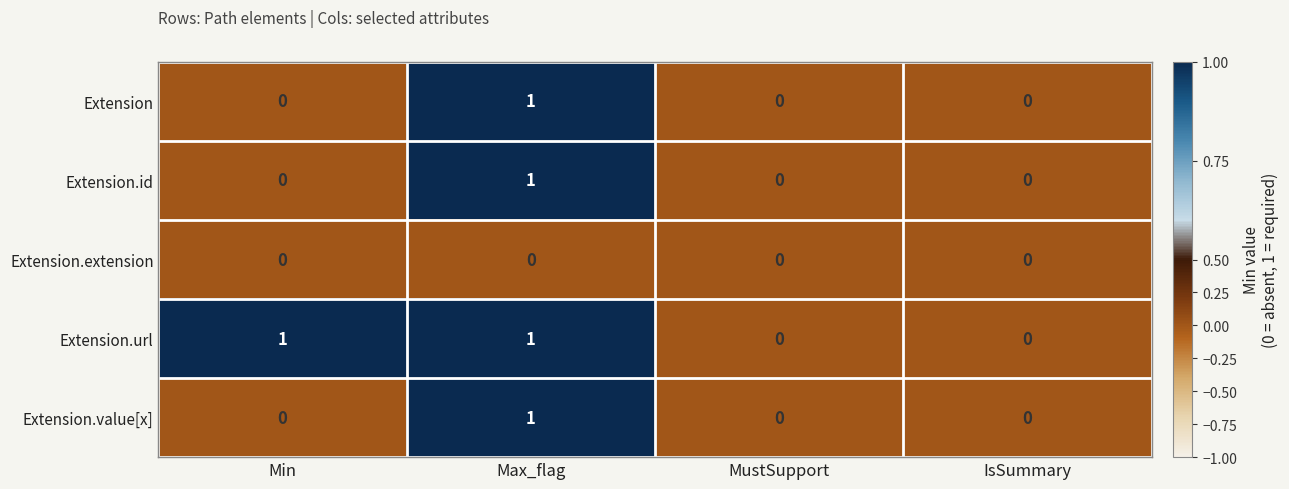

What is the maximum value shown in the chart?

1